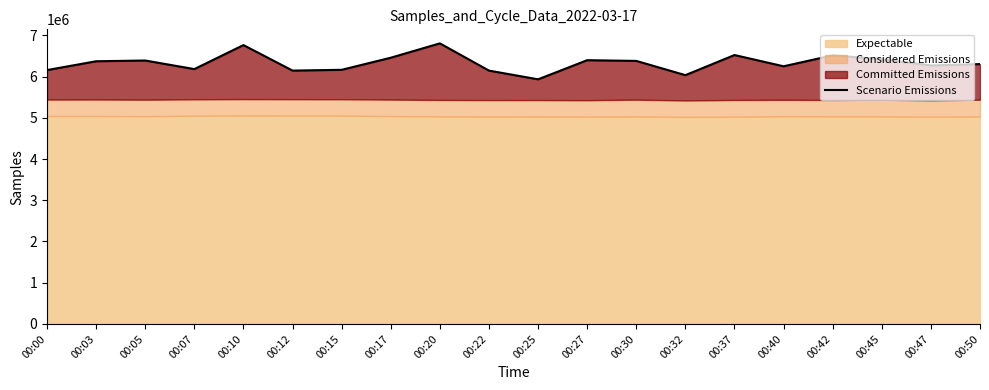

Reading left to right, transcribe all the data shown in this chart.

00:00=6158518	00:03=6372227	00:05=6390271	00:07=6182258	00:10=6764530	00:12=6145718	00:15=6164645	00:17=6458144	00:20=6806239	00:22=6145479	00:25=5934021	00:27=6398053	00:30=6380736	00:32=6035035	00:37=6523274	00:40=6250360	00:42=6515306	00:45=6421730	00:47=6270744	00:50=6303840